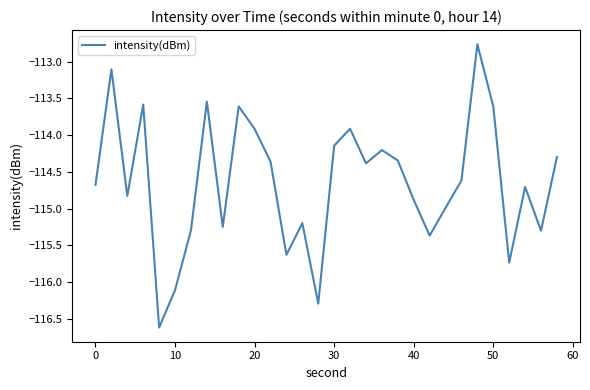

What is the maximum value shown in the chart?

-112.8